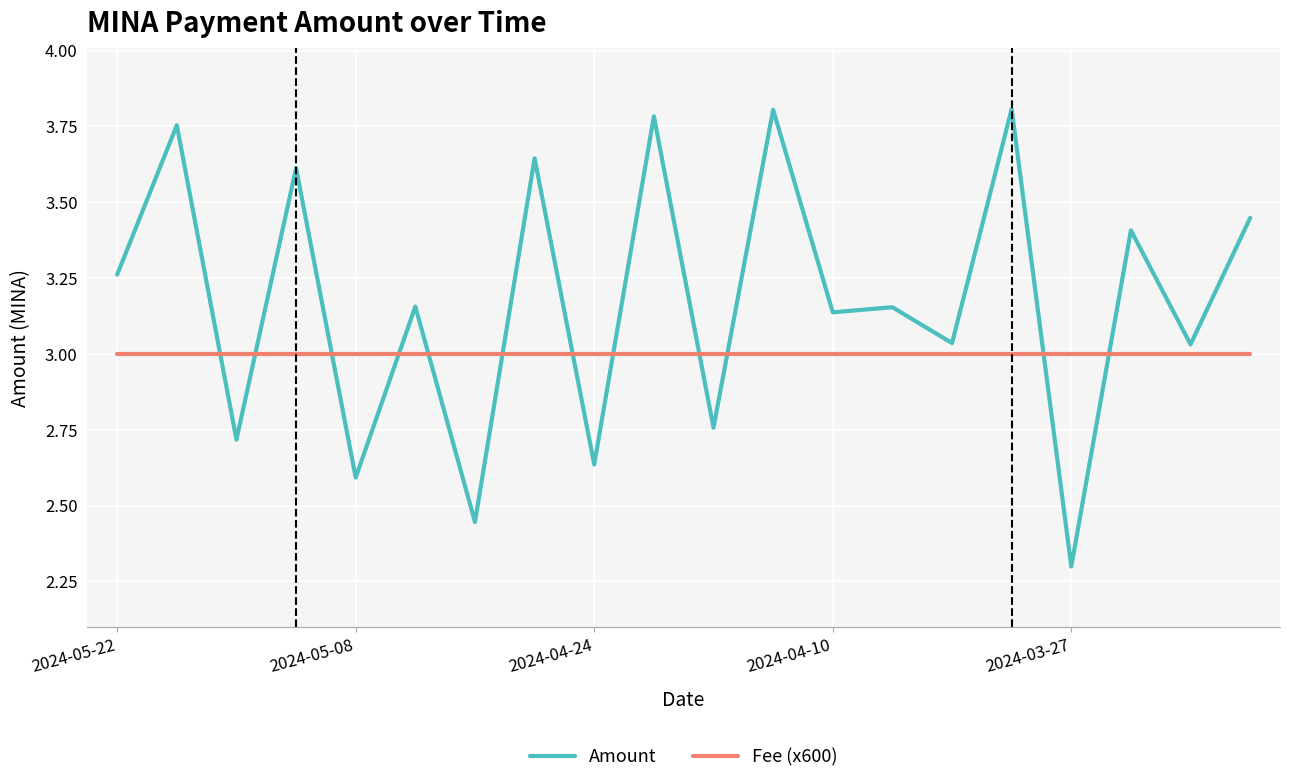

List the series in order of their overall mean, highest first.

Amount, Fee (x600)